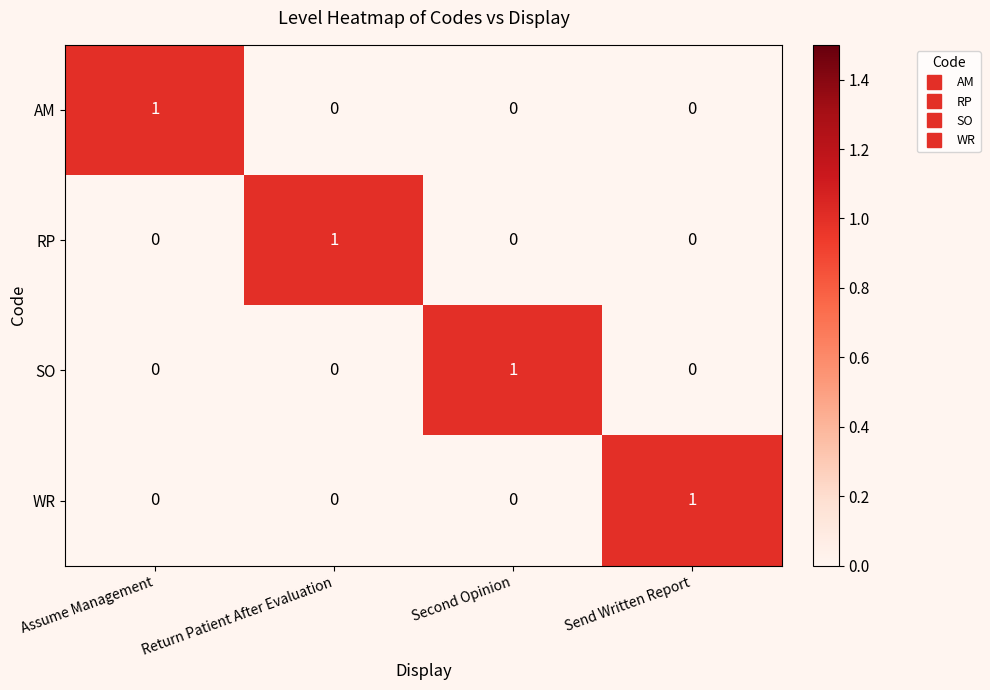

At how many categories does at least one series exceed 0?

4